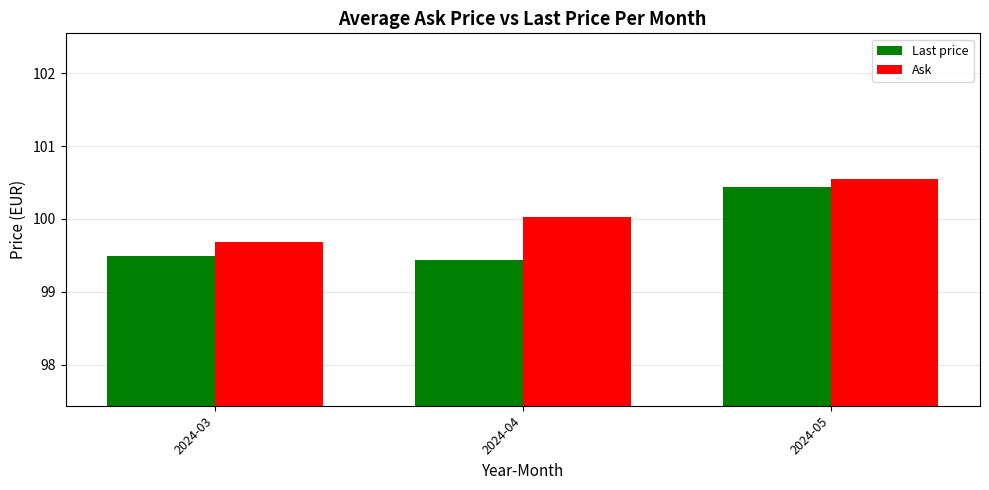

At which label does Ask first exceed 100?

2024-04